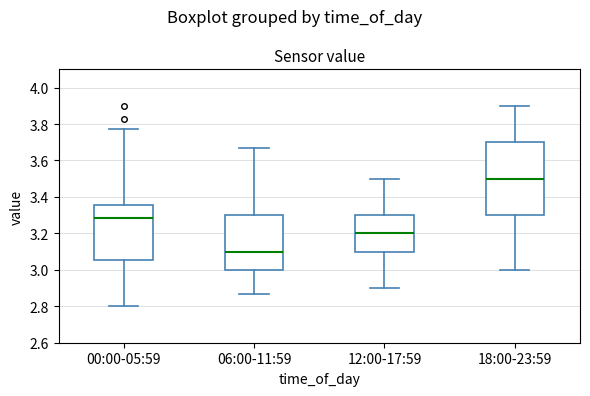

Where is the upper edge of the box for 06:00-11:59 on the y-axis? The values are not printed on the chart, so give them approximately, as read against the axis.

3.30